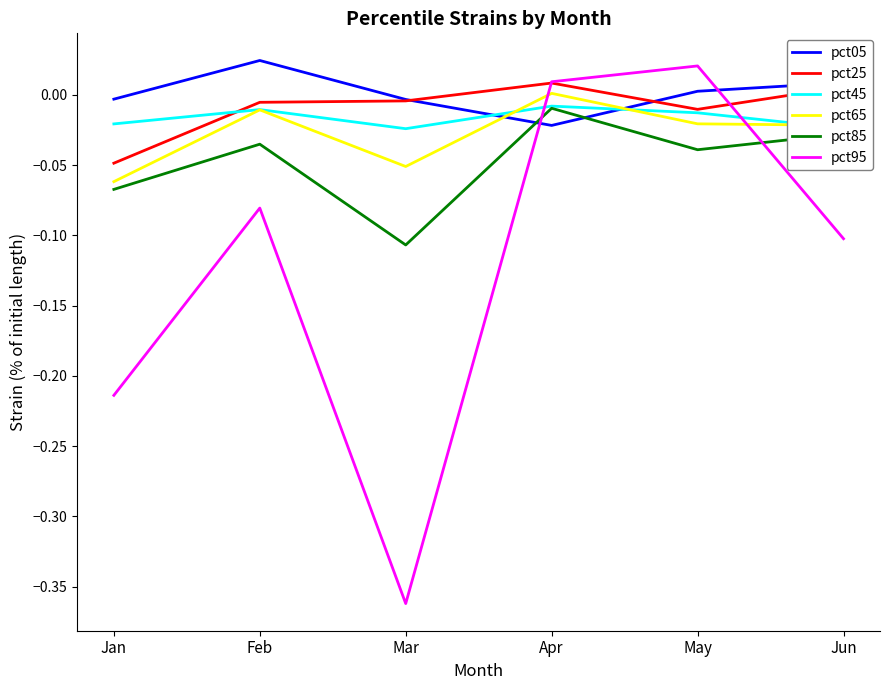

Is the value of pct45 at Jun greater than the value of pct25 at May?

No